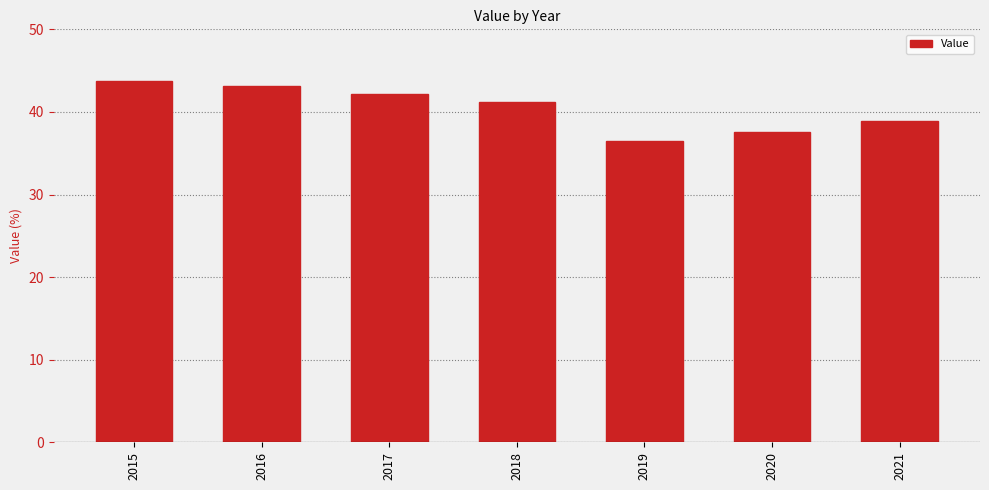

How many series are shown in this chart?

1